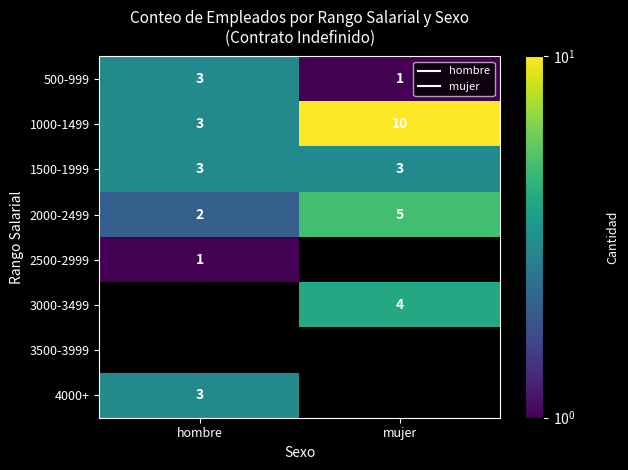

What is the difference between the 3000-3499 values at hombre and mujer?

4